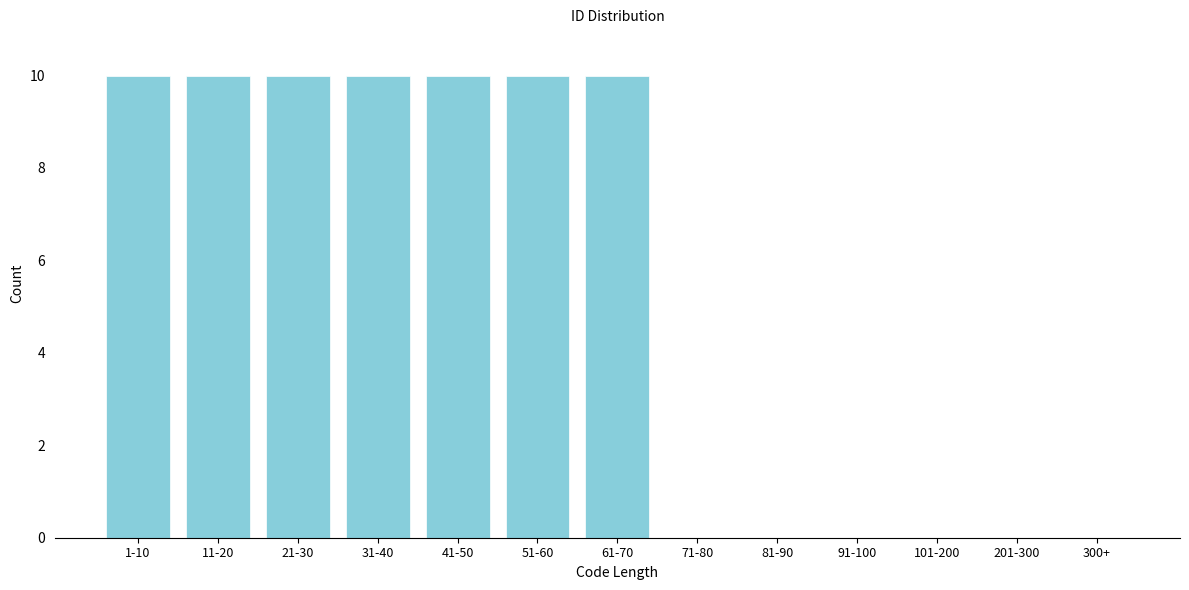

Reading left to right, what are all the values shown in this chart?

1-10=10	11-20=10	21-30=10	31-40=10	41-50=10	51-60=10	61-70=10	71-80=0	81-90=0	91-100=0	101-200=0	201-300=0	300+=0